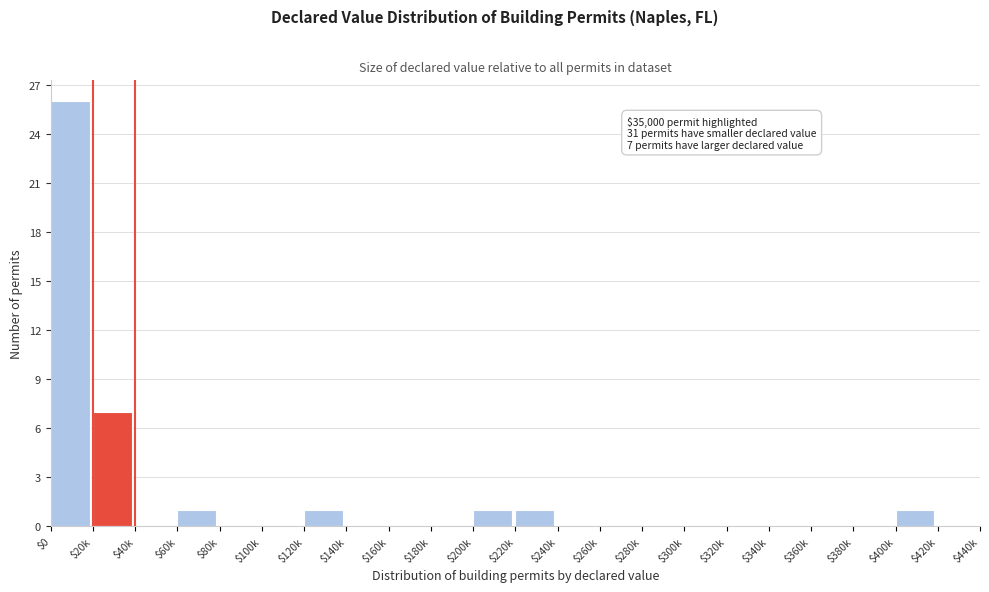

At which category does the chart reach its peak across all series?

$0